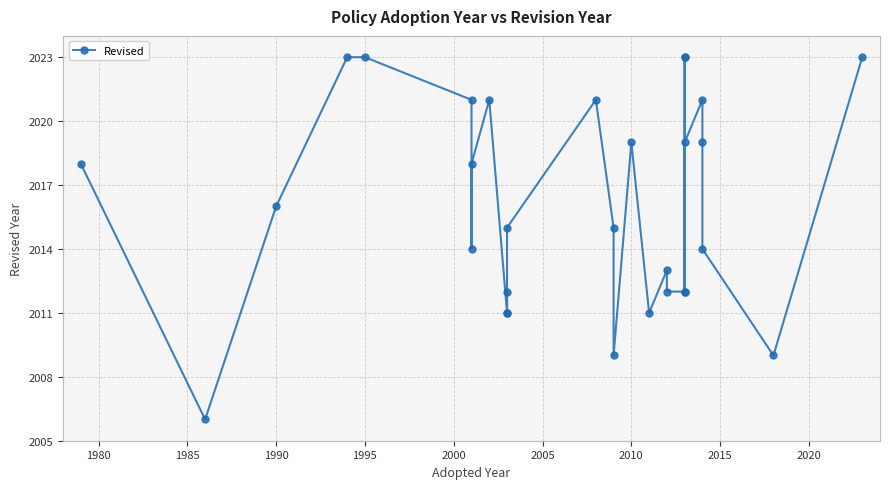

Is it true that the value at 20 is 556?

False